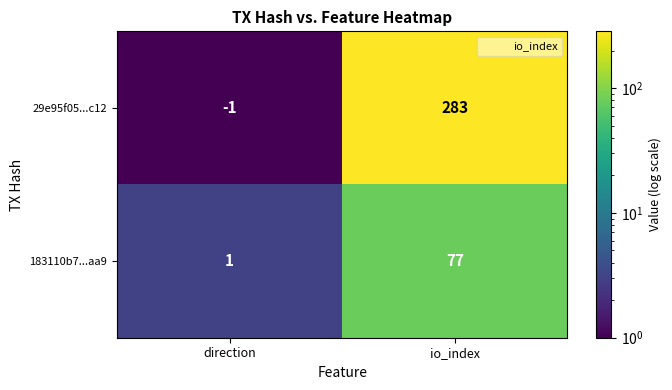

What is the sum of the 183110b7...aa9 values at direction and io_index?

78